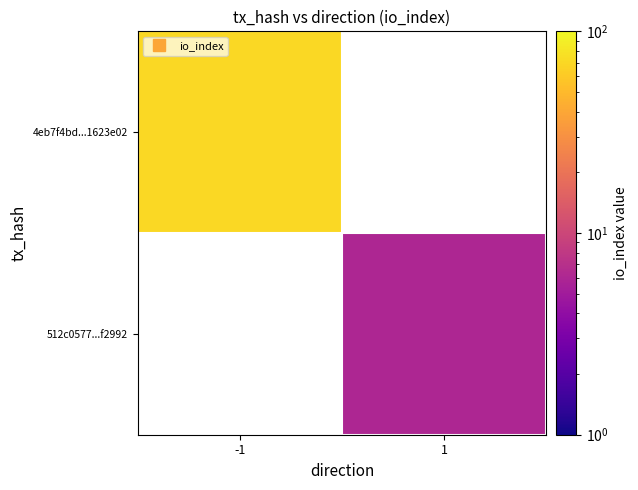

What is the greatest value displayed?

70.0